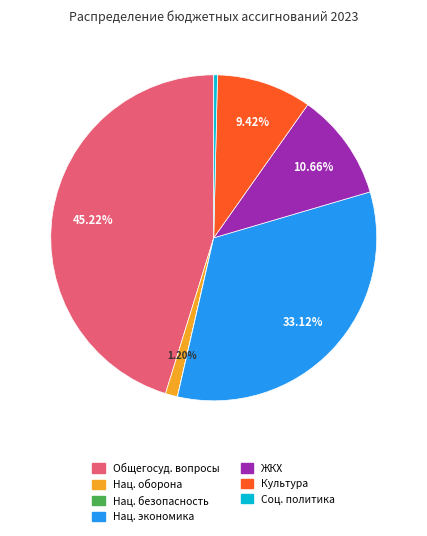

Which category has the biggest portion of the pie?

Общегосуд. вопросы